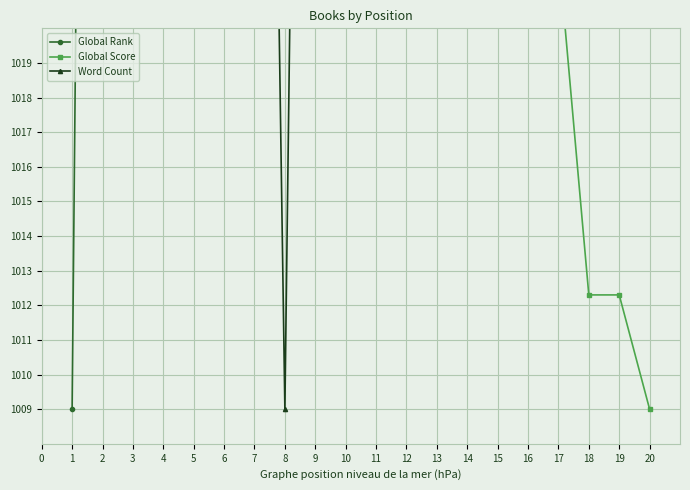

What is the spread (max minus min) of values at 20?

1000.0